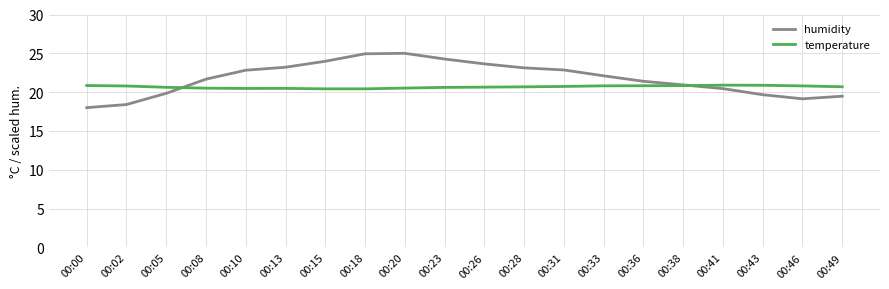

At how many categories does at least one series exceed 18?

20